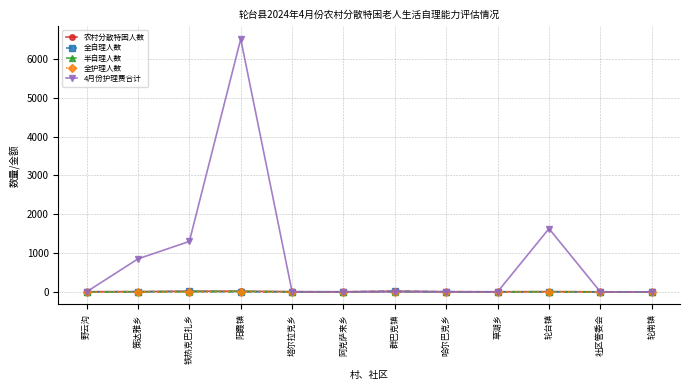

At which category does the chart reach its peak across all series?

阳霞镇